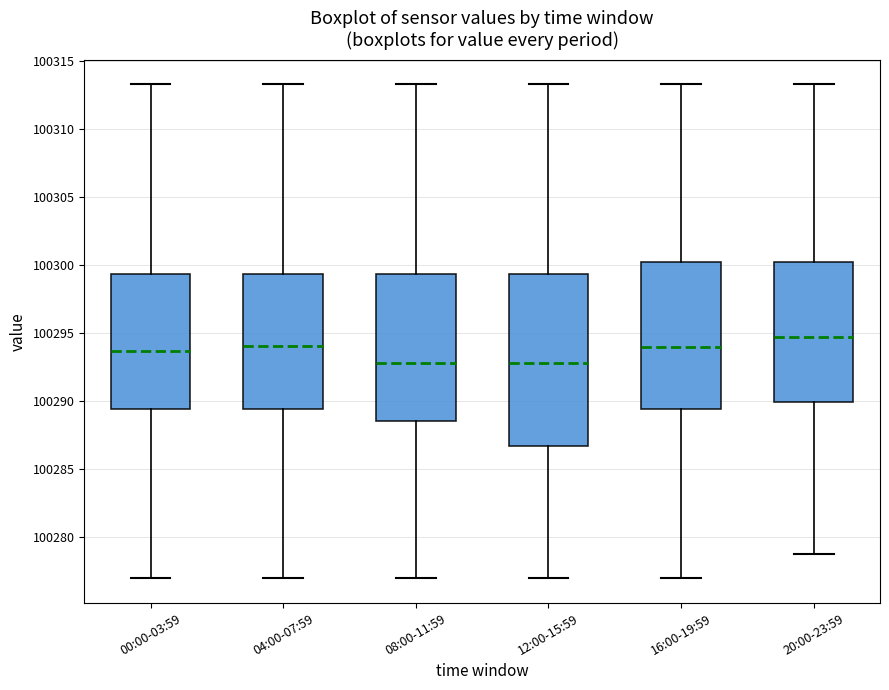

Reading left to right, read every box against the y-axis: the position of its median line, the range the box covers, and the ends of its whiskers. The values are not printed on the chart, so give them approximately, as read against the axis.

00:00-03:59: median 100293.5, box 100289.5 to 100299.5, whiskers 100277.0 to 100313.5
04:00-07:59: median 100294.0, box 100289.5 to 100299.5, whiskers 100277.0 to 100313.5
08:00-11:59: median 100293.0, box 100288.5 to 100299.5, whiskers 100277.0 to 100313.5
12:00-15:59: median 100293.0, box 100286.5 to 100299.5, whiskers 100277.0 to 100313.5
16:00-19:59: median 100294.0, box 100289.5 to 100300.0, whiskers 100277.0 to 100313.5
20:00-23:59: median 100294.5, box 100290.0 to 100300.0, whiskers 100279.0 to 100313.5